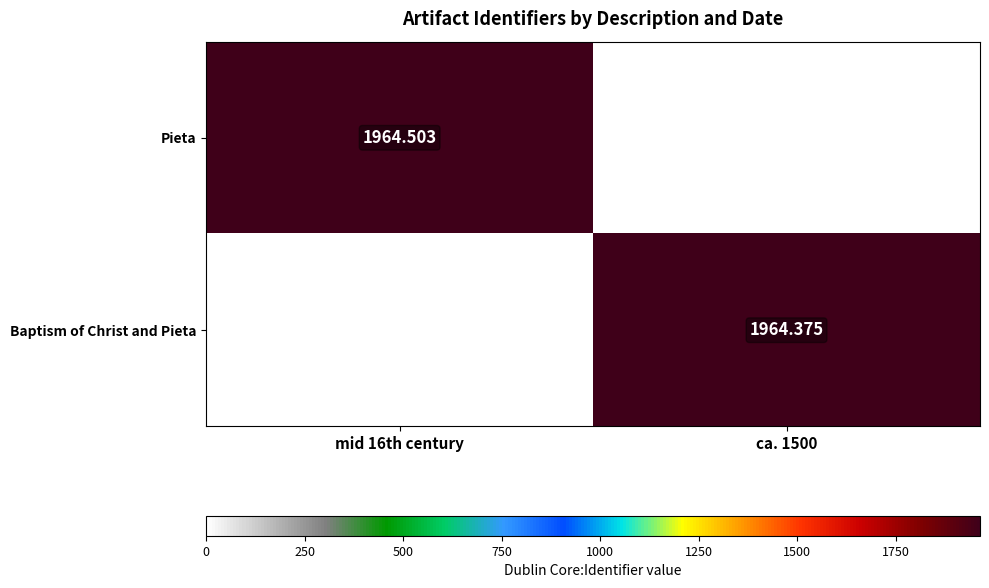

Is the value of Pieta at mid 16th century greater than the value of Baptism of Christ and Pieta at ca. 1500?

Yes